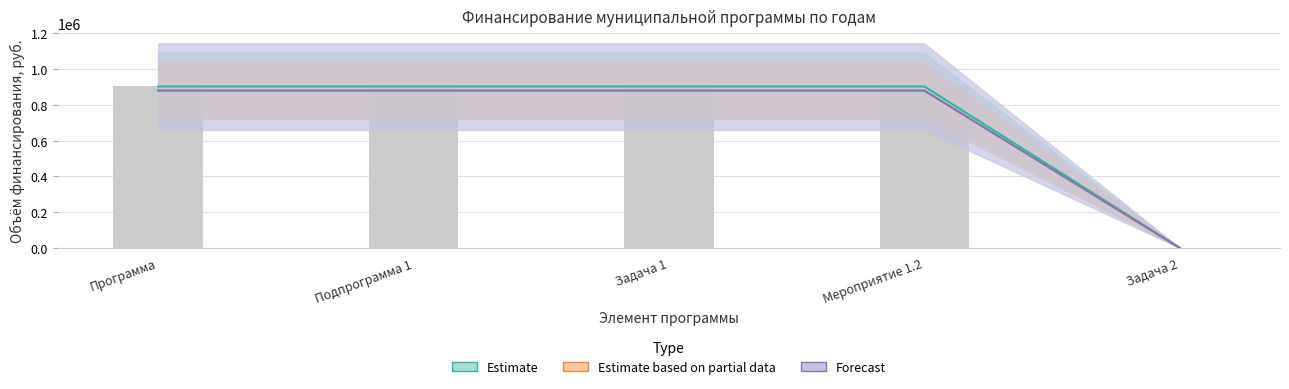

What is the difference between the maximum and minimum values in the 2019 series?

879882.0